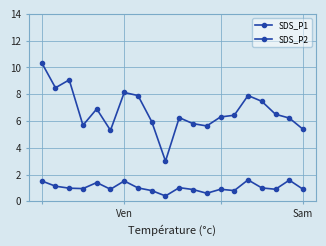

How many lines are shown in the chart?

2